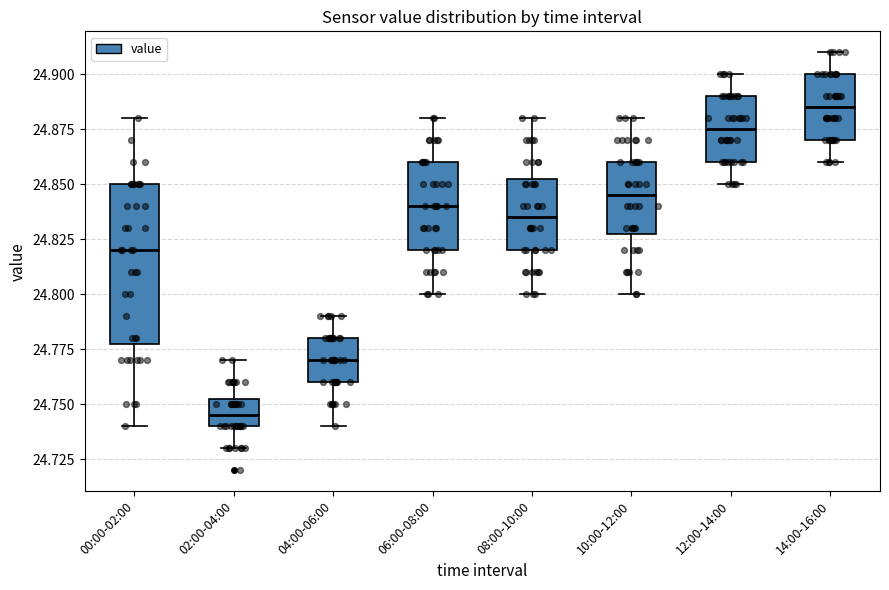

Where does the upper whisker of the box for 02:00-04:00 end on the y-axis? The values are not printed on the chart, so give them approximately, as read against the axis.

24.770